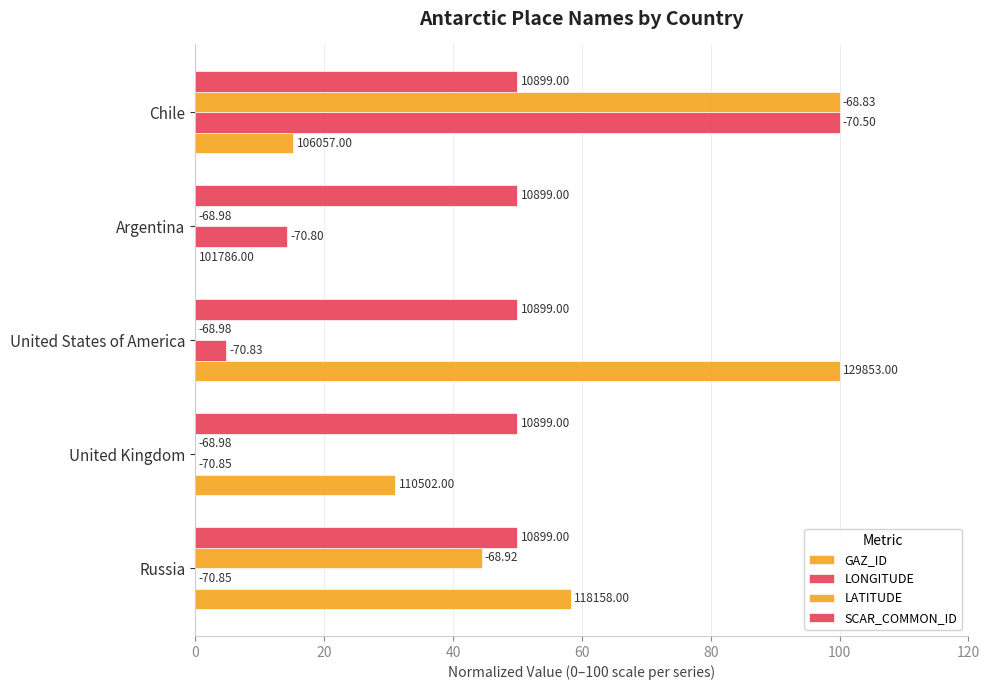

What are all the series names shown in the legend?

GAZ_ID, LONGITUDE, LATITUDE, SCAR_COMMON_ID